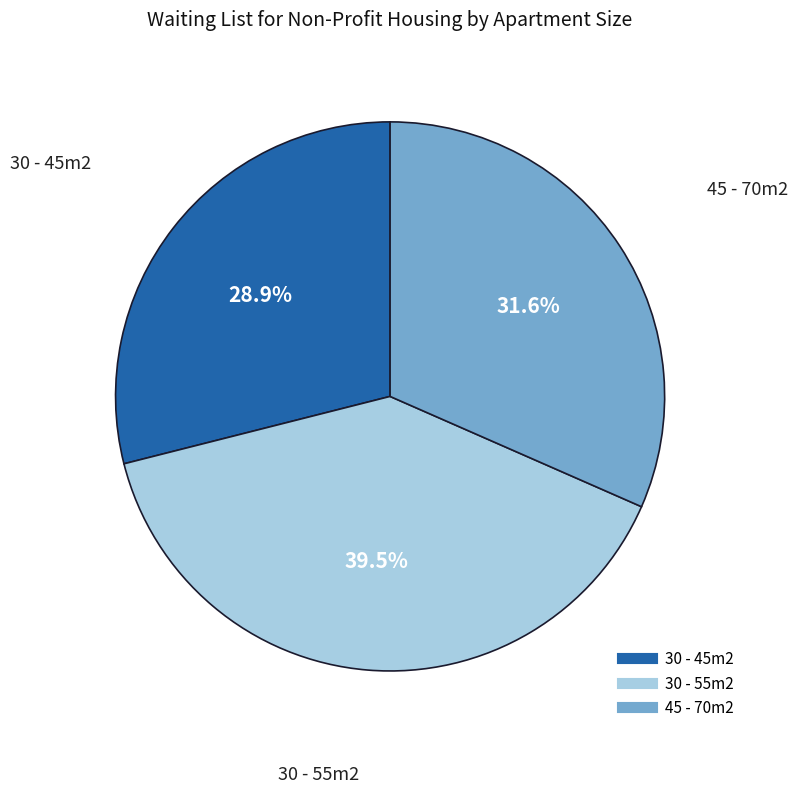

Rank the categories by value from lowest to highest.

30 - 45m2, 45 - 70m2, 30 - 55m2